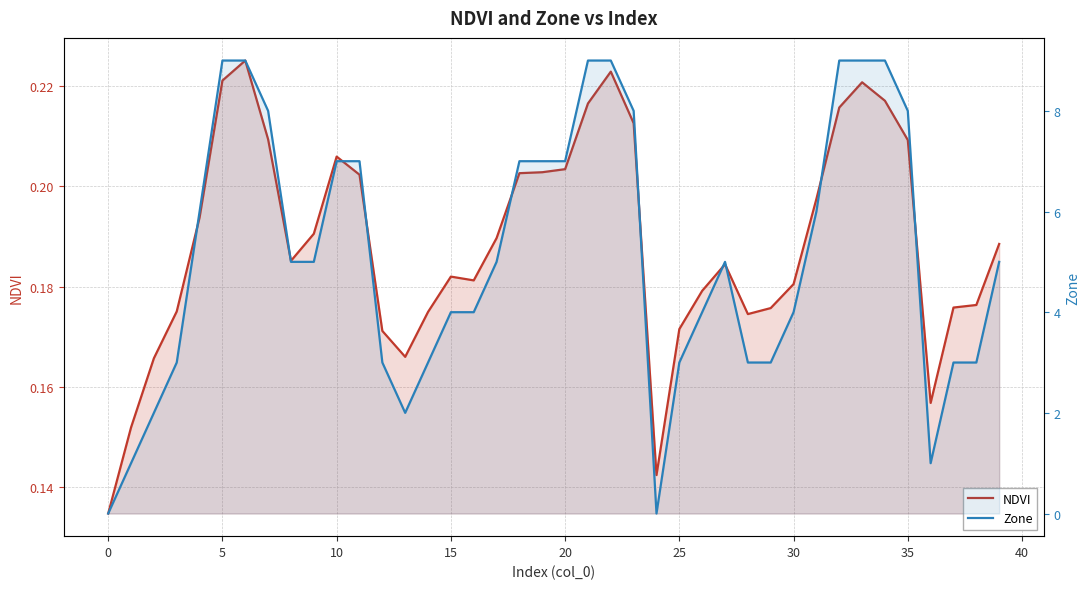

How many distinct data groups are displayed?

2